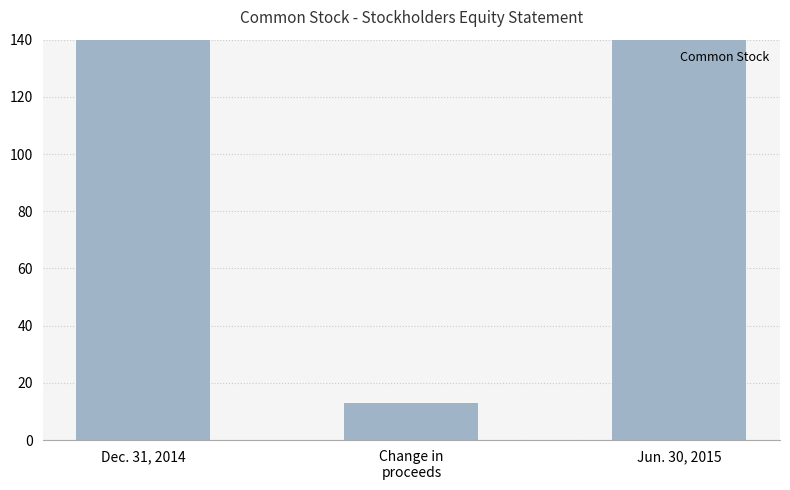

What is the value of the 1st bar from the left?

674